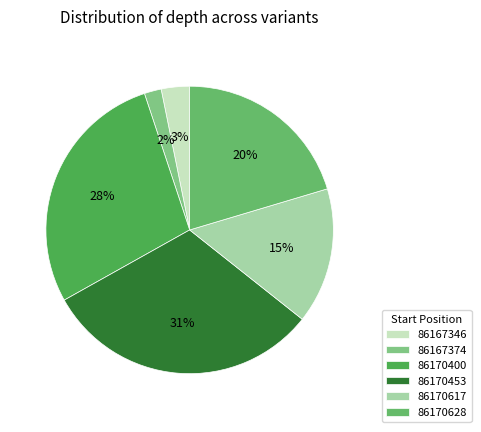

Between 86167374 and 86170453, which is larger?

86170453